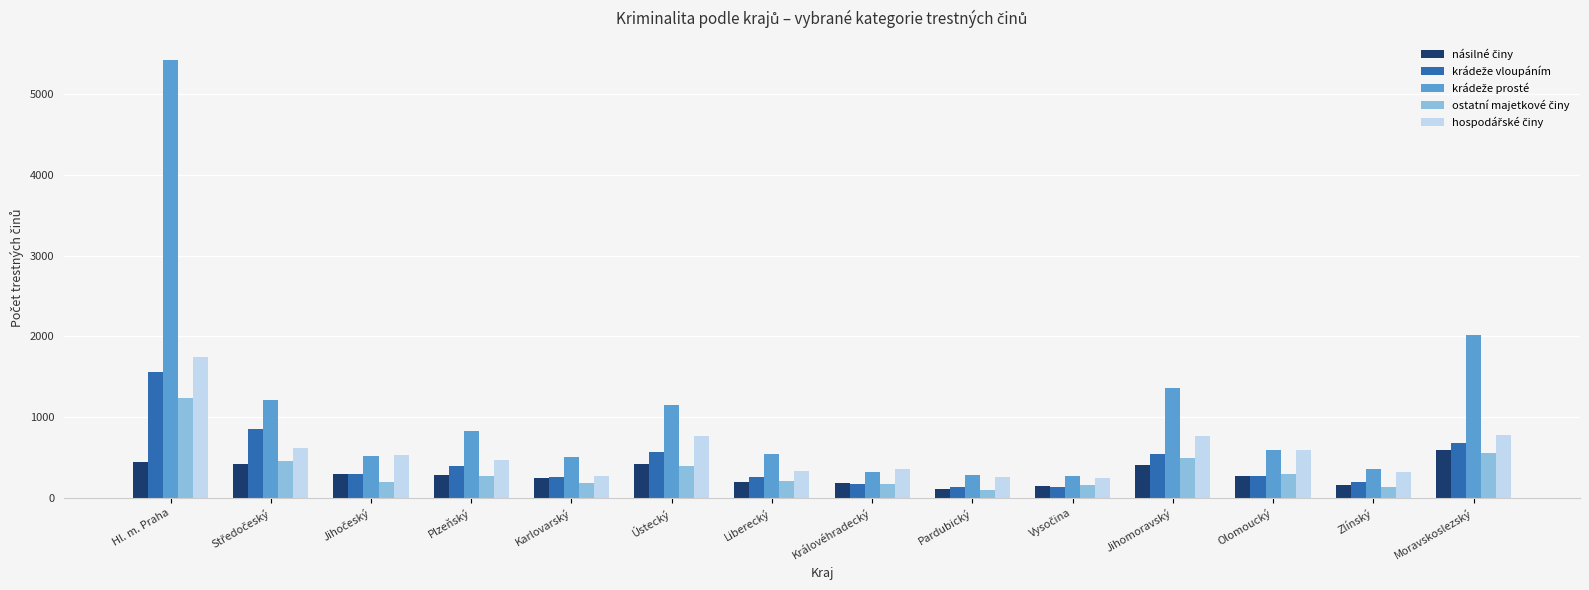

At which category is the sum across all series the highest?

Hl. m. Praha